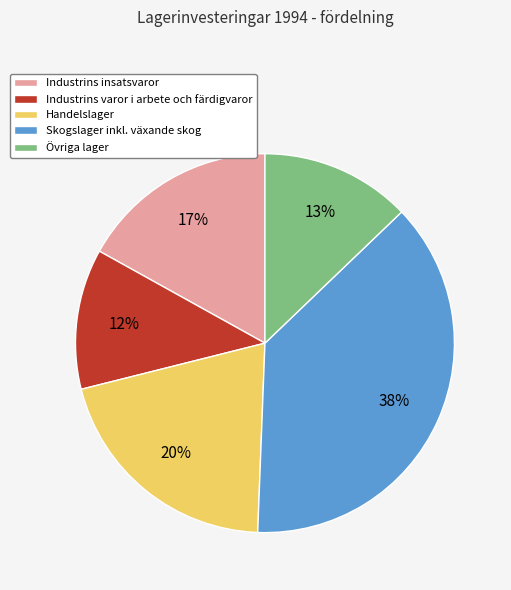

To the nearest percent, what percentage of the pie is Industrins insatsvaror?

17%